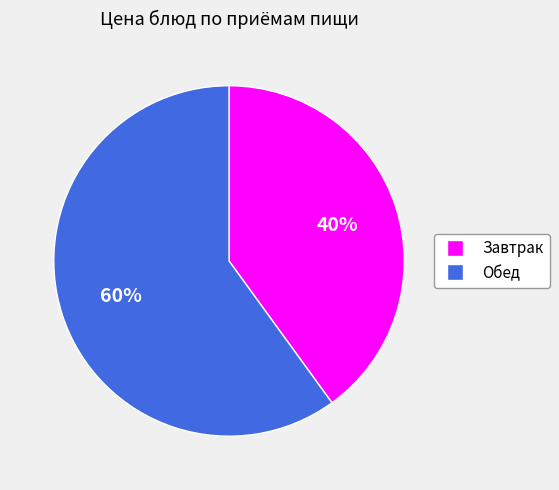

Count the number of slices in the pie.

2